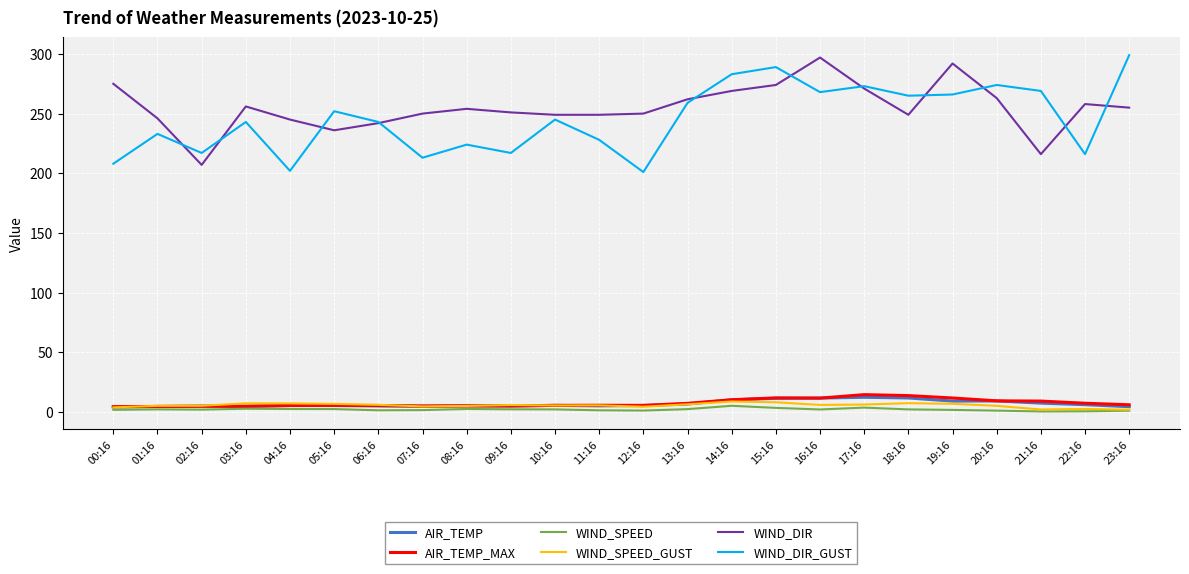

True or false: WIND_DIR and AIR_TEMP intersect in this chart.

False